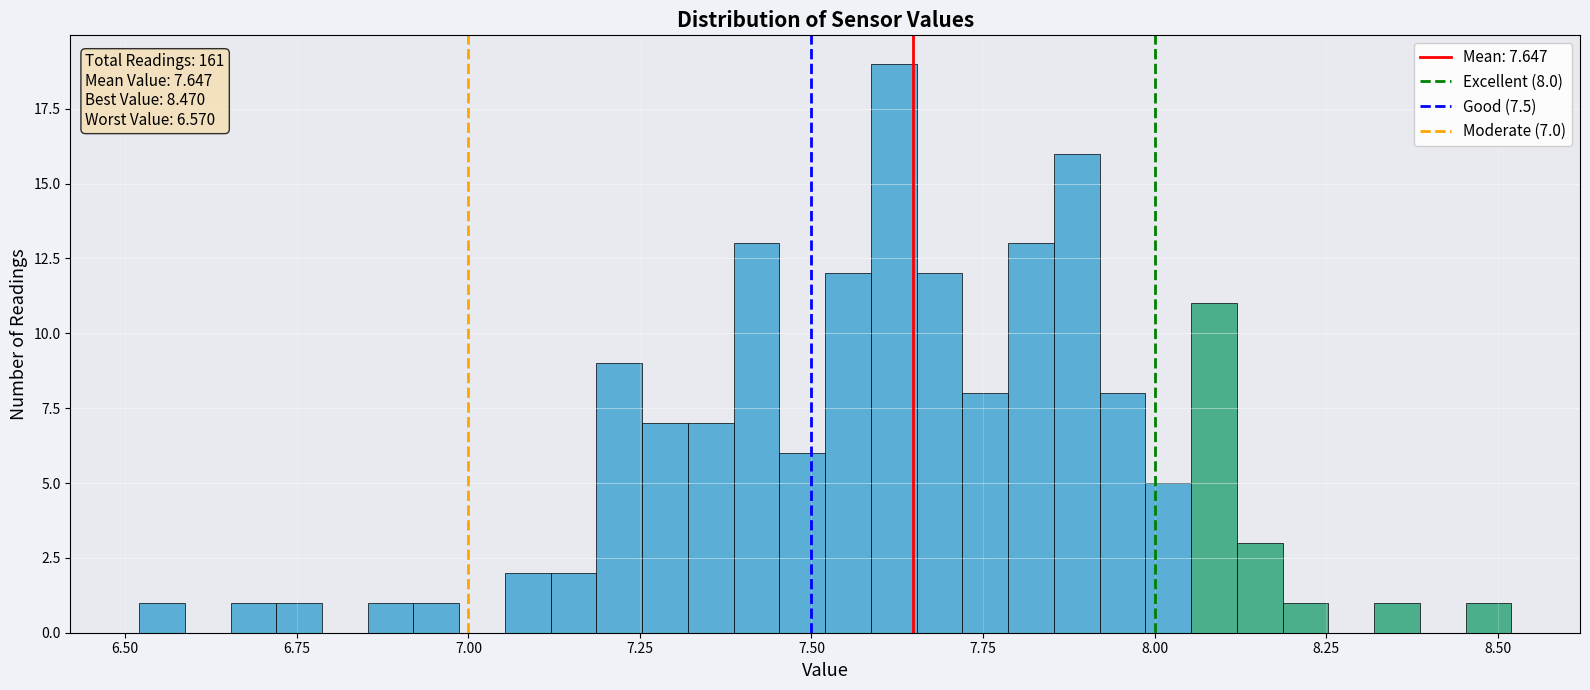

Around what value on the x-axis is the tallest bar? Give the approximate position of its centre, as read against the axis.

7.60